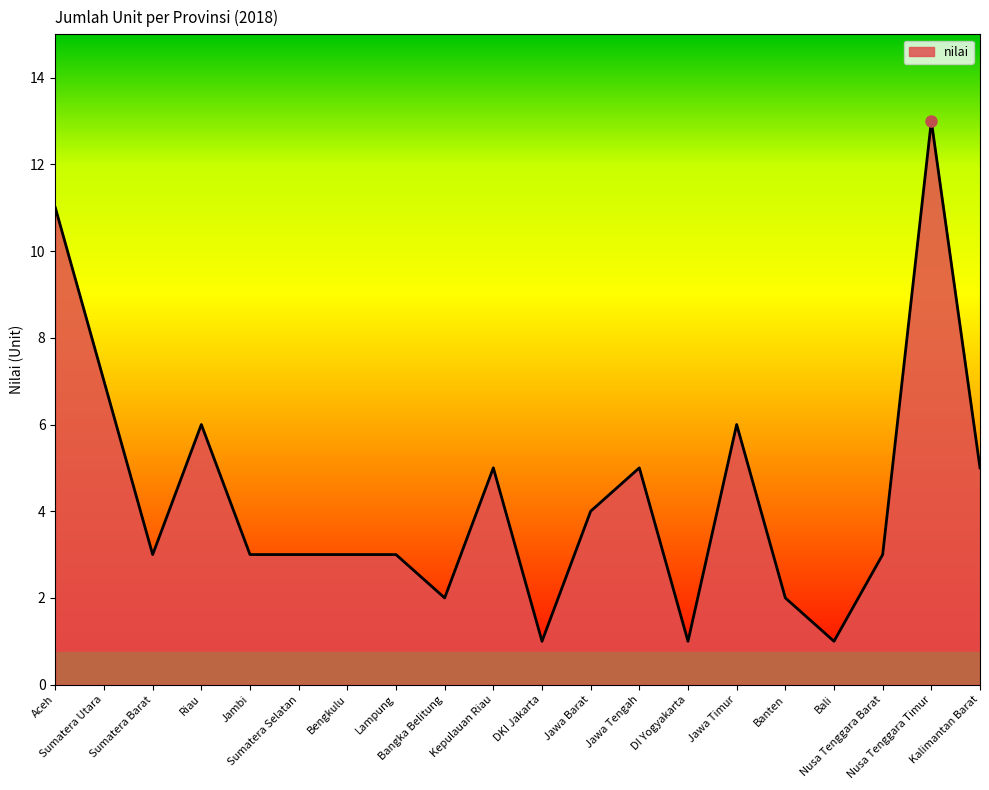

What is the change in value from DKI Jakarta to Nusa Tenggara Timur?

+12